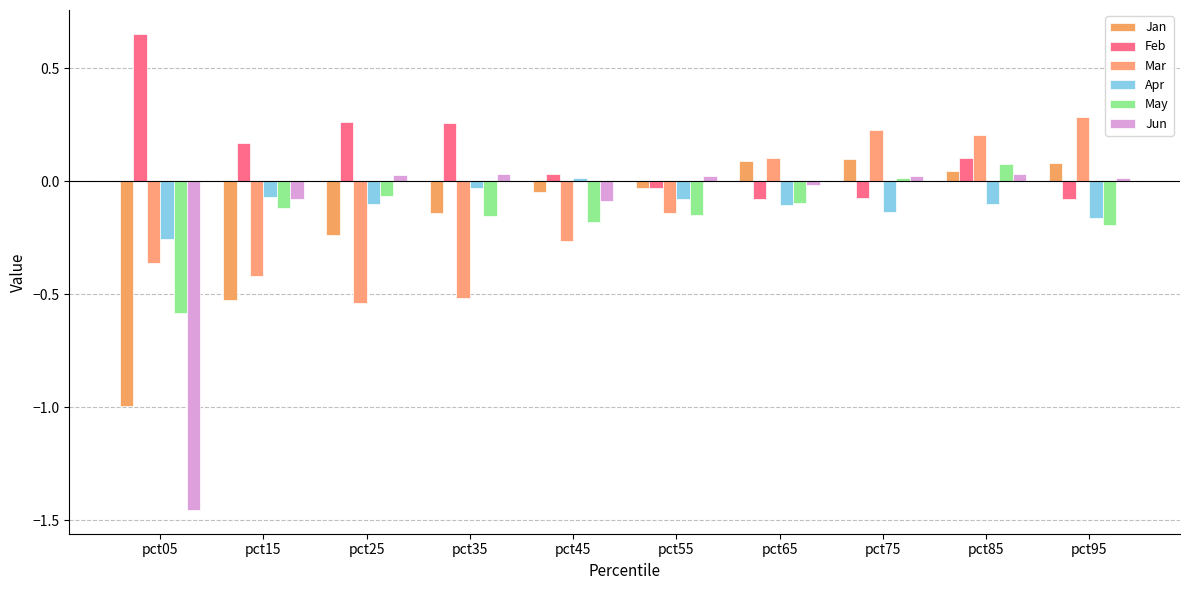

What is the lowest value of the Jun series?

-1.5